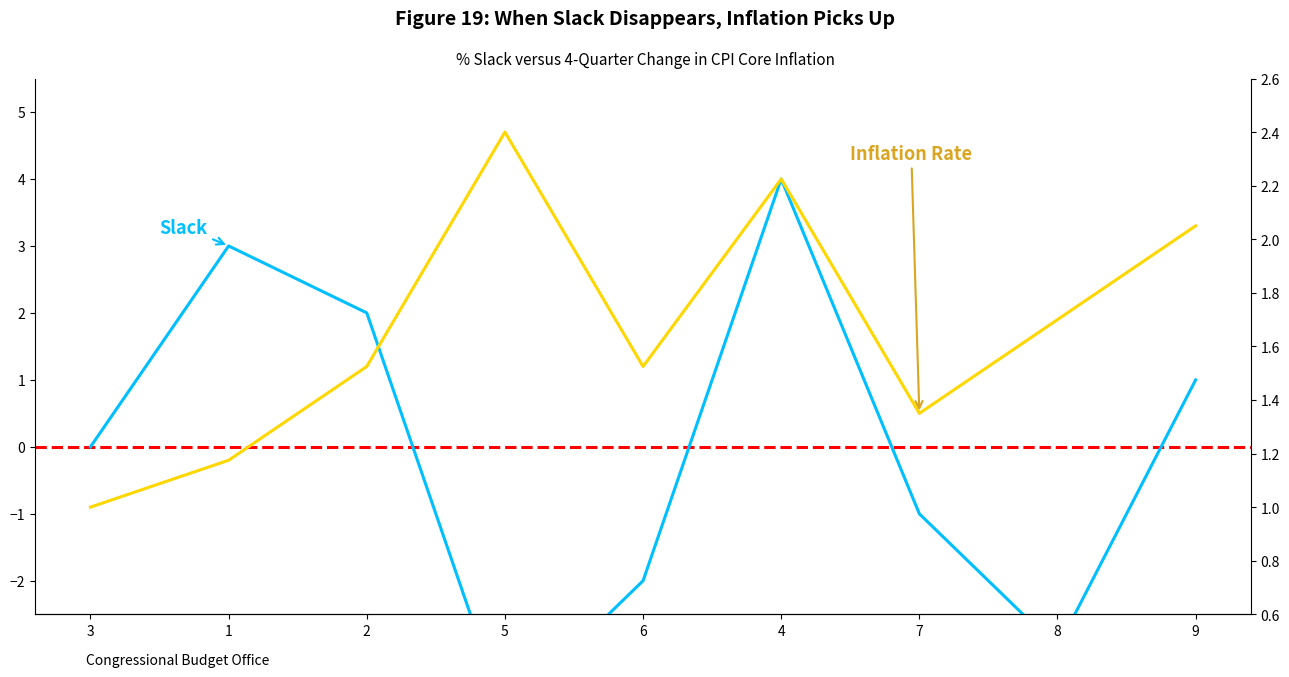

What are all the series names shown in the legend?

Slack, Inflation Rate